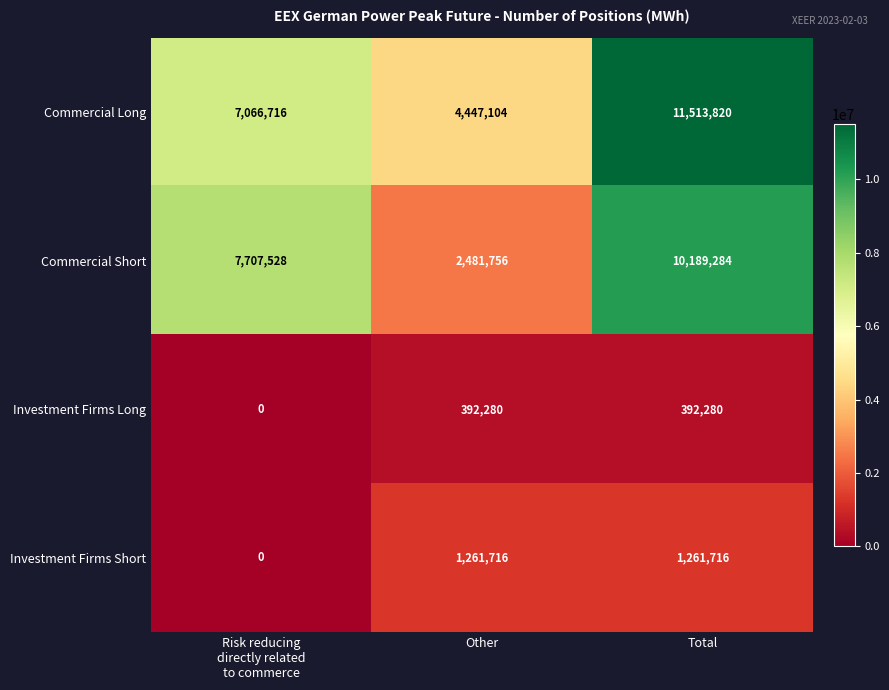

True or false: Investment Firms Long has a value of 134241 at Total.

False